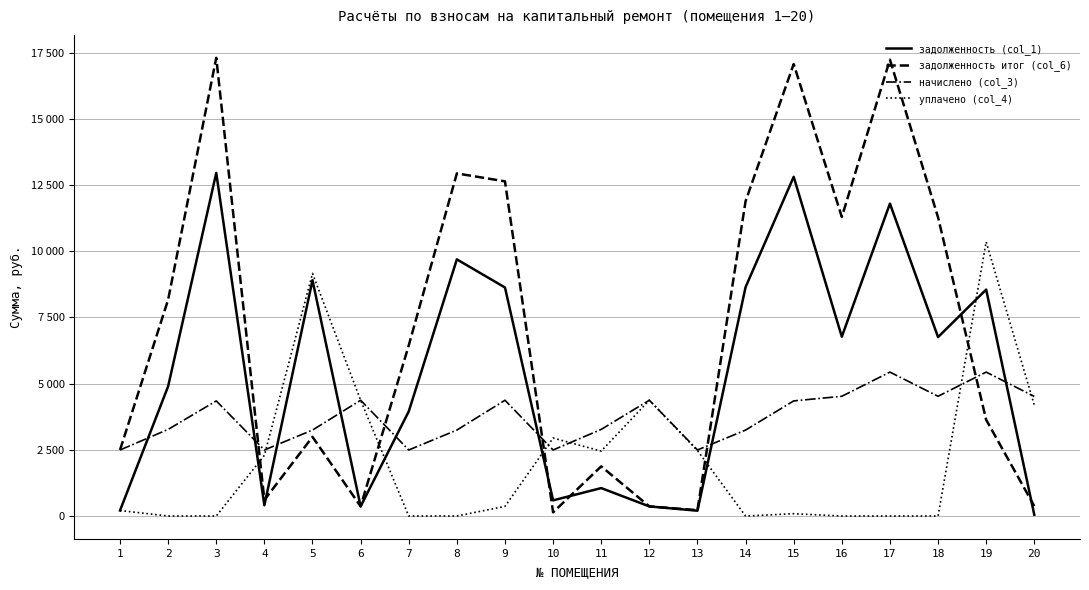

Does the chart have visible grid lines?

Yes